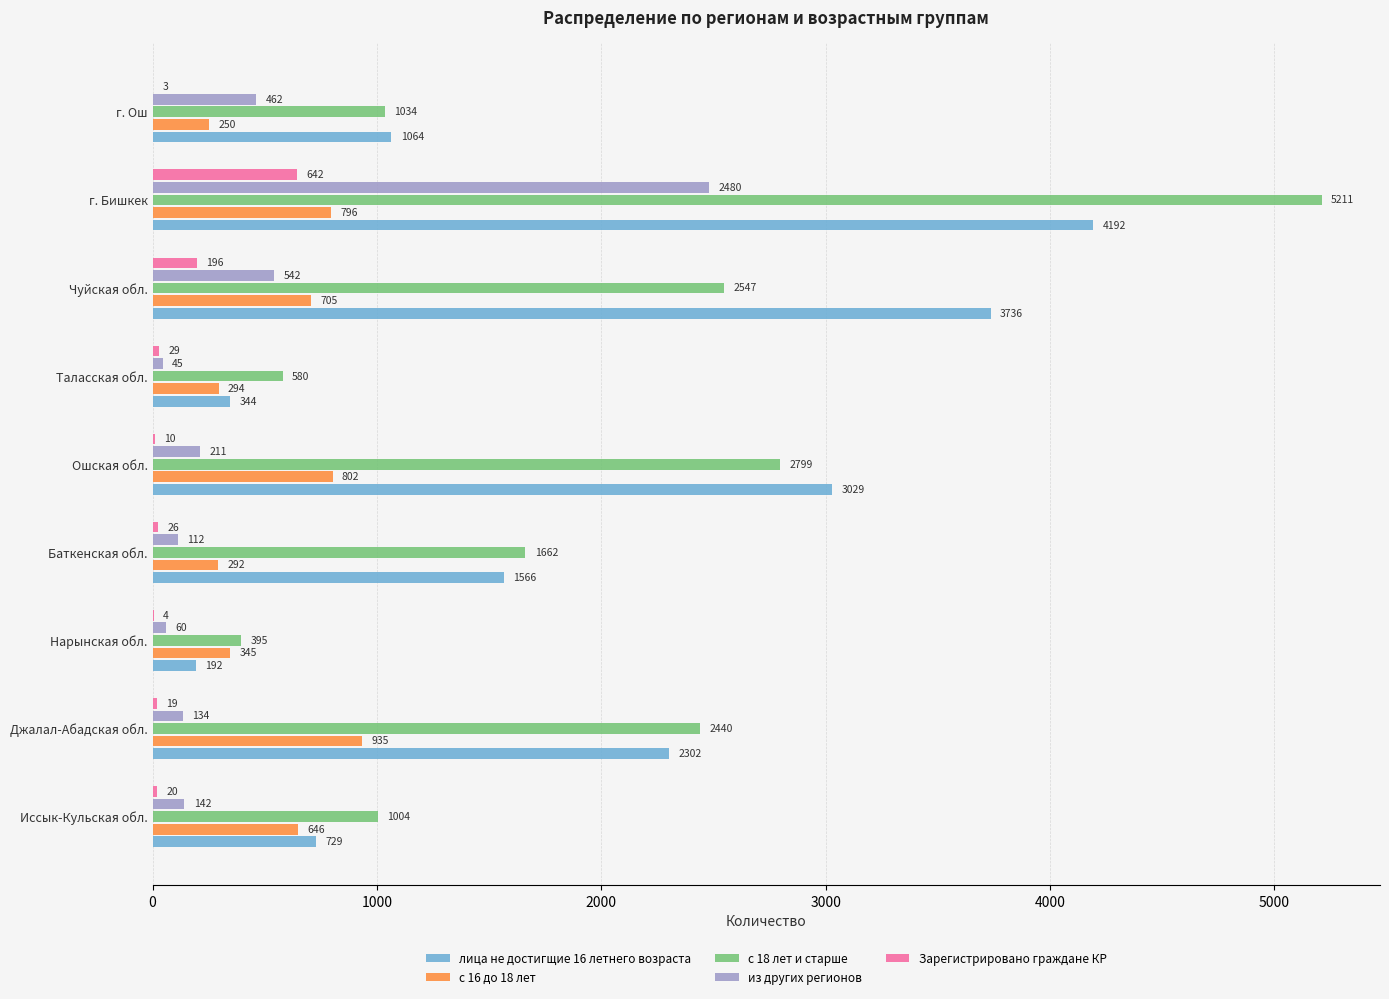

What is the highest value of the лица не достигщие 16 летнего возраста series?

4192